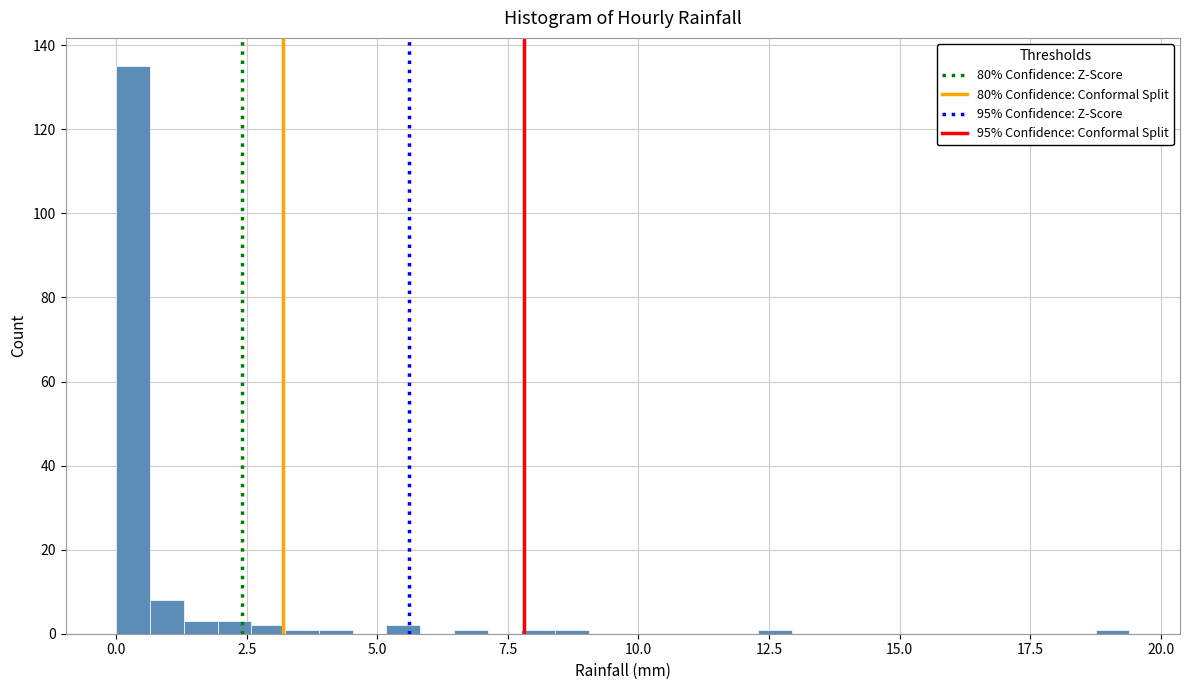

Around what value on the x-axis is the tallest bar? Give the approximate position of its centre, as read against the axis.

0.5